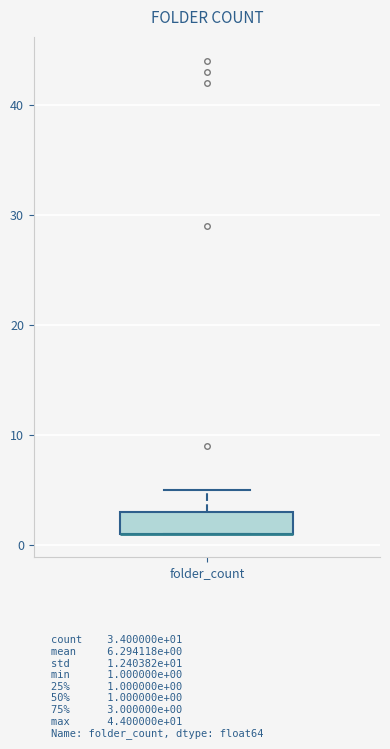

Read this box plot against the y-axis: the position of the median line, the range covered by the box, and the ends of both whiskers. The values are not printed on the chart, so give them approximately, as read against the axis.

median 1 (drawn on the box's lower edge), box 1 to 3, whiskers 1 to 5